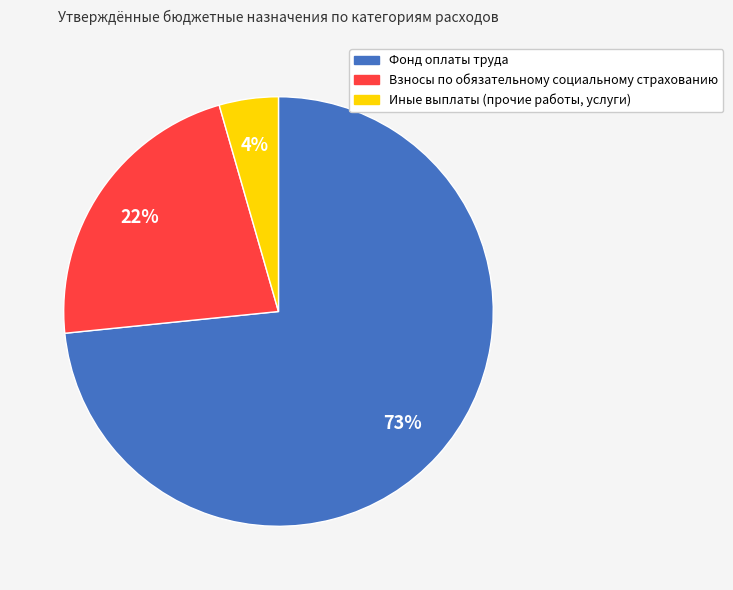

Does any single category account for the majority?

Yes